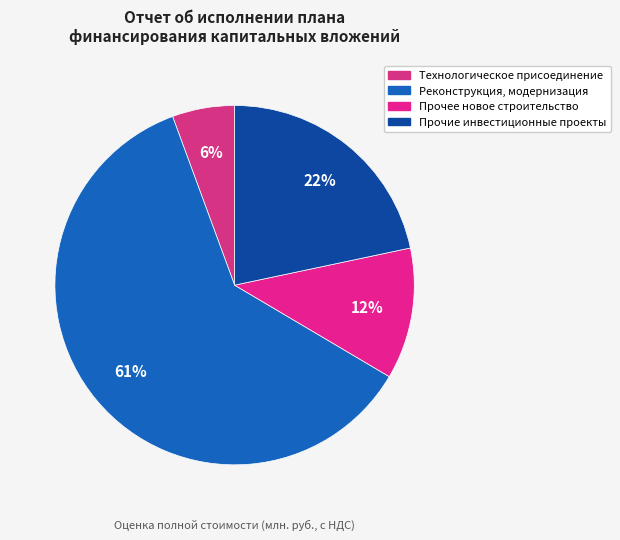

Which category has the smallest portion of the pie?

Технологическое присоединение